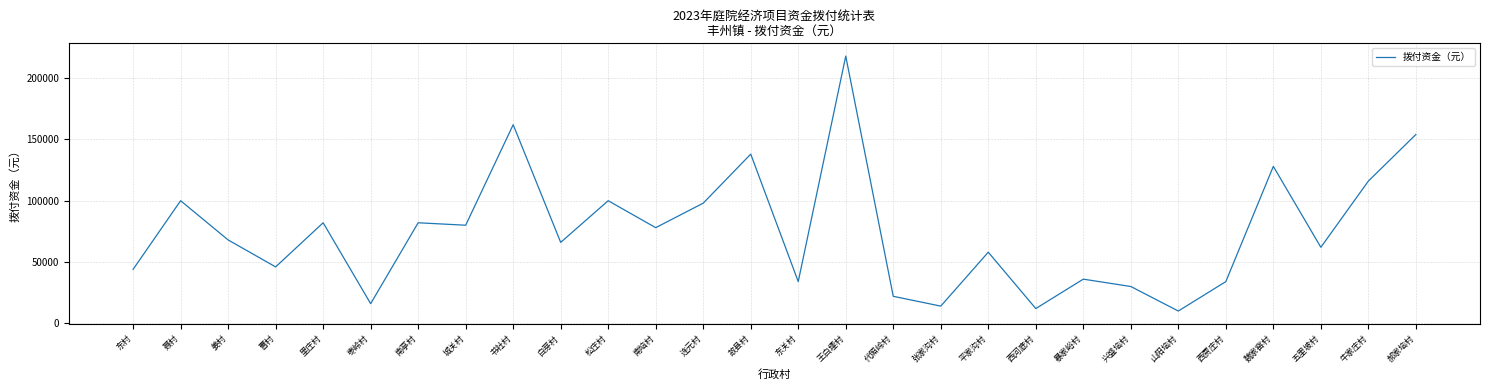

The chart shows a value of 82000 at 南亭村. True or false?

True